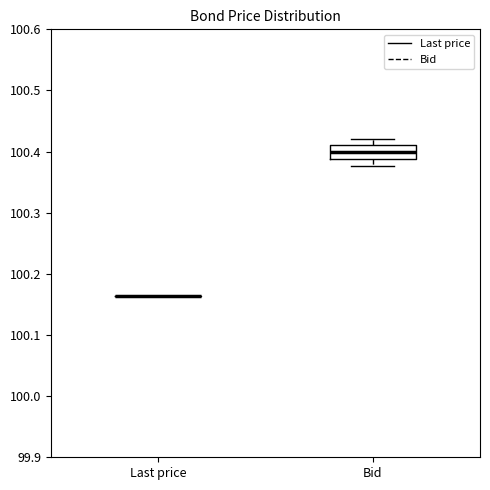

Reading left to right, read every box against the y-axis: the position of its median line, the range the box covers, and the ends of its whiskers. The values are not printed on the chart, so give them approximately, as read against the axis.

Last price: box collapsed to a line at 100.16, whiskers 100.16 to 100.16
Bid: median 100.40, box 100.39 to 100.41, whiskers 100.38 to 100.42